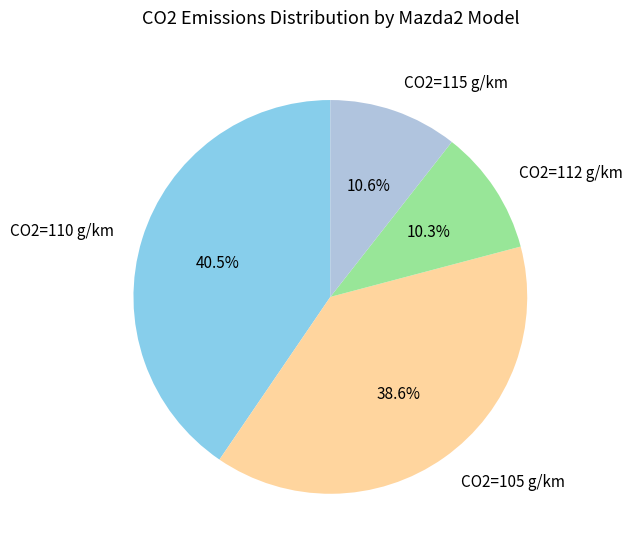

Combined, what portion of the pie is CO2=105 g/km and CO2=110 g/km?

79.1%